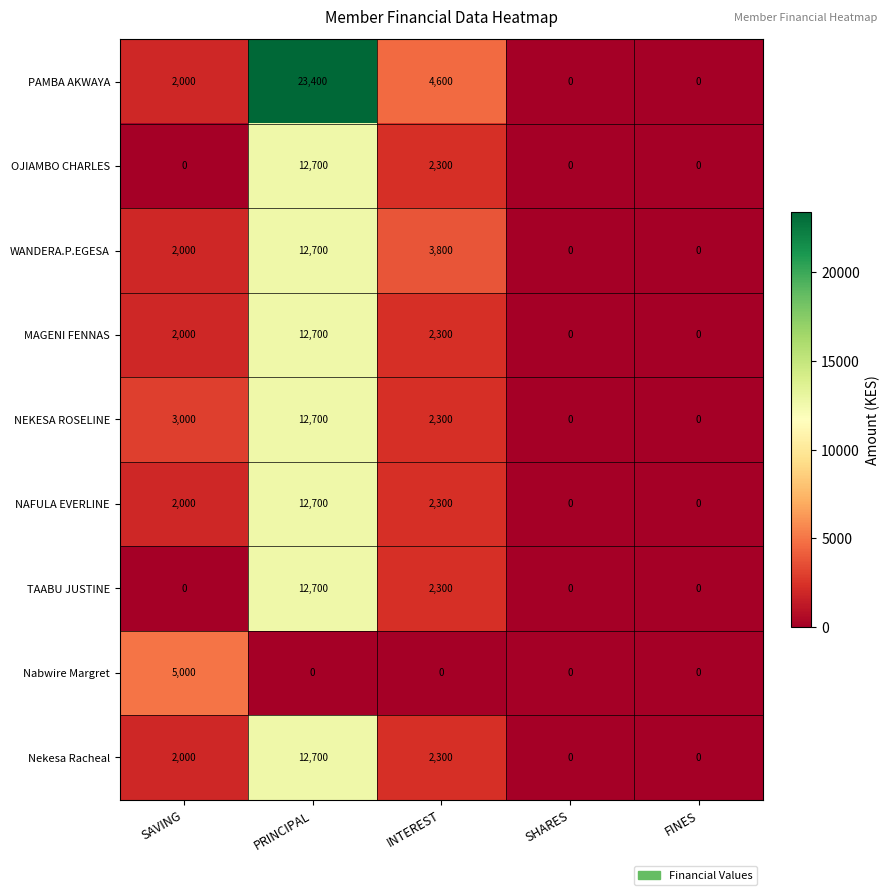

Which series changed the most between PRINCIPAL and SHARES?

PAMBA AKWAYA